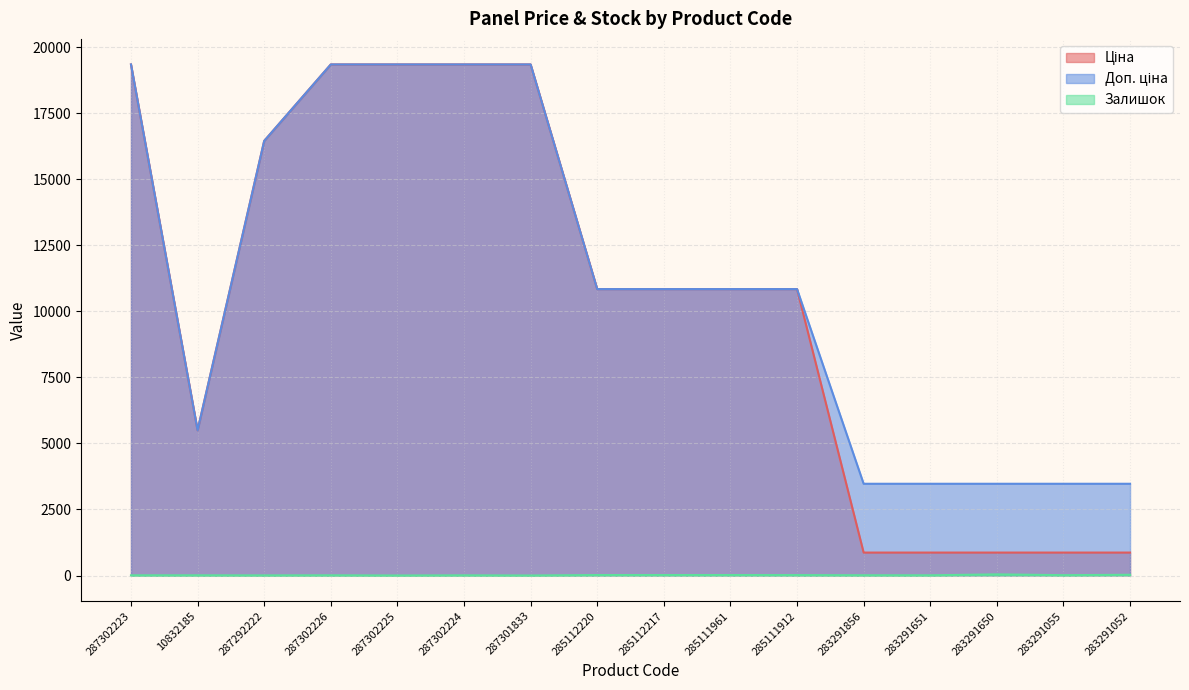

The value of Залишок at 287302223 is 12.4. True or false?

False